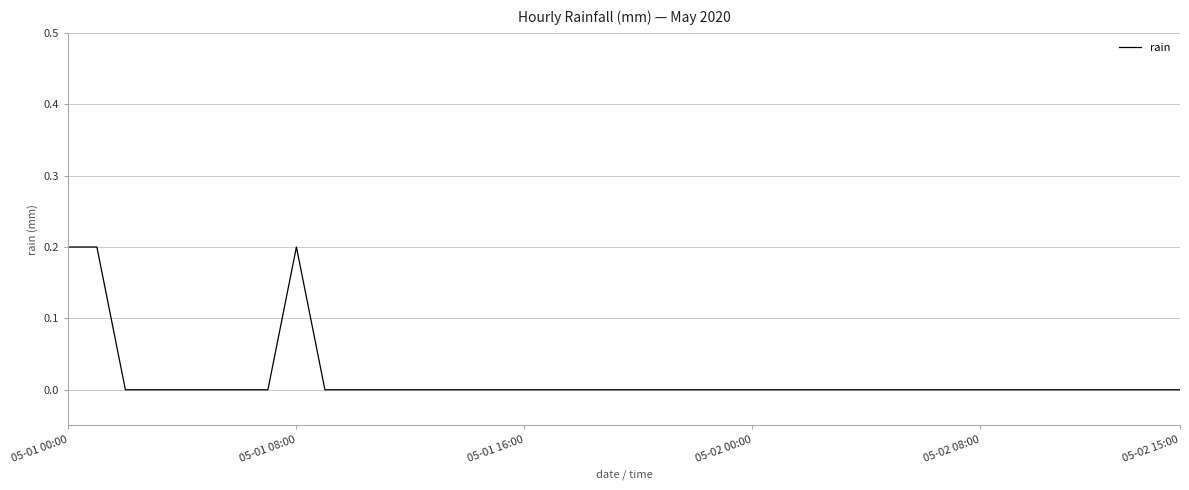

How many lines are shown in the chart?

1